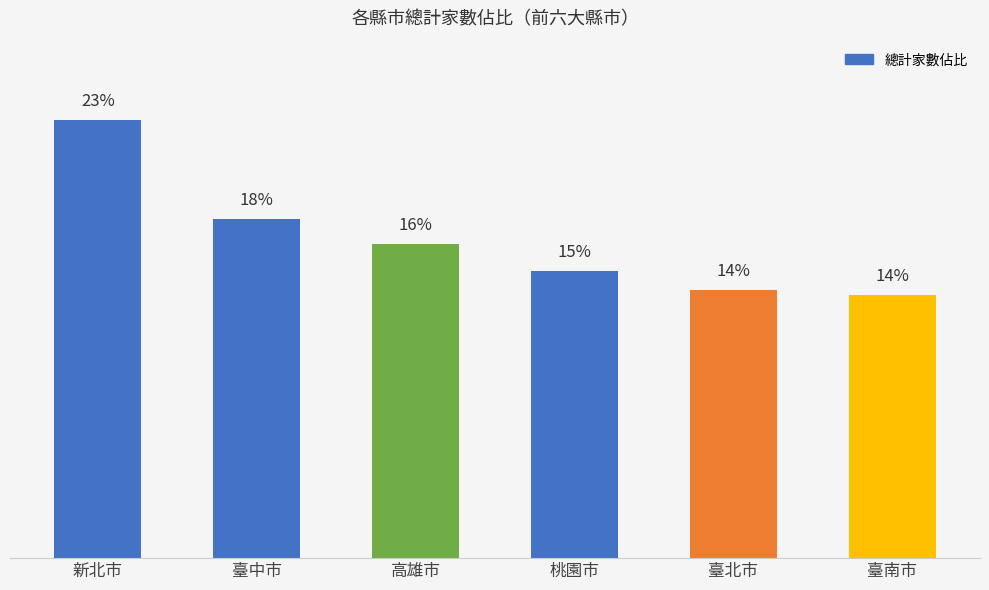

Which has a higher value, 臺北市 or 臺中市?

臺中市